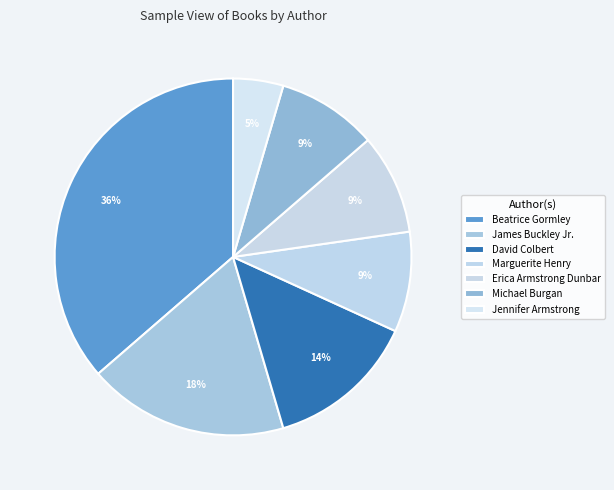

Is it true that Michael Burgan is 1% of the pie?

False